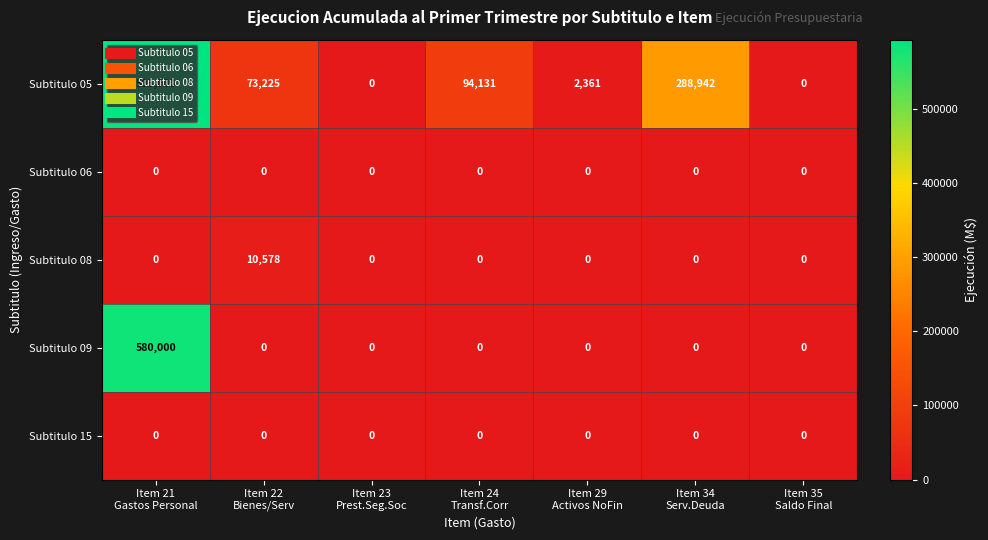

What is the maximum value shown in the chart?

593000